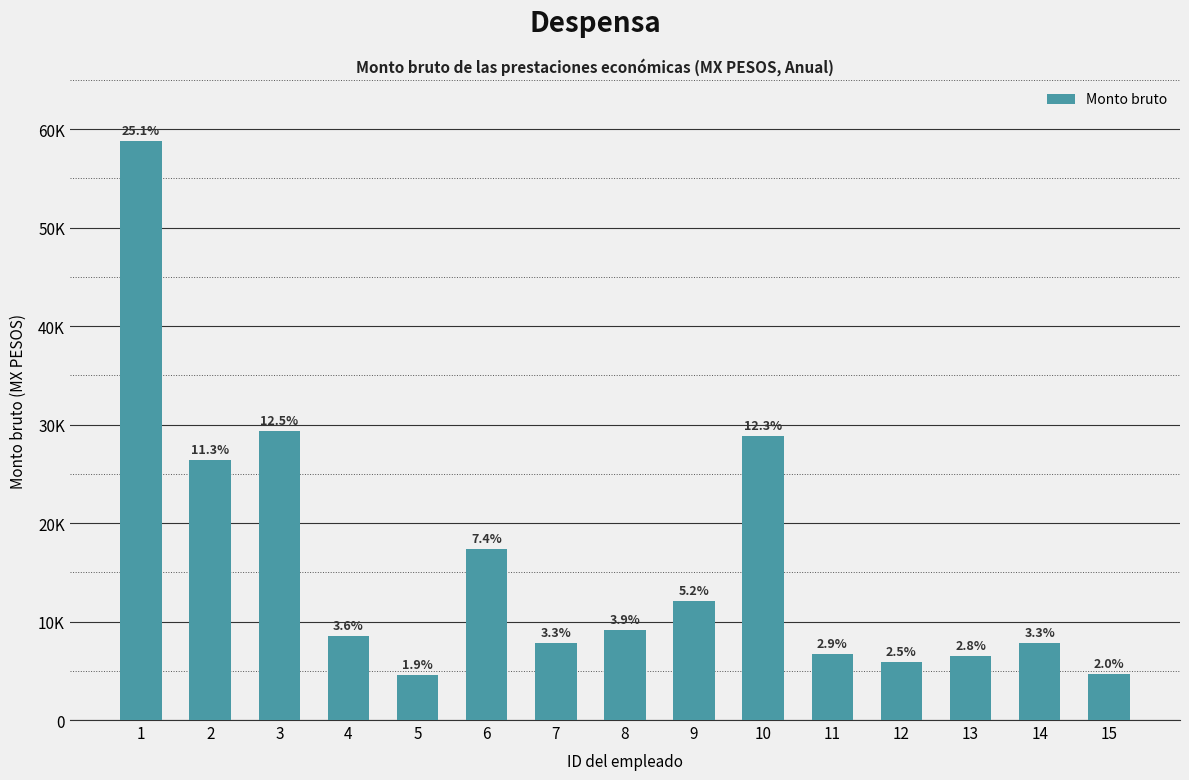

Does the chart contain any negative values?

No